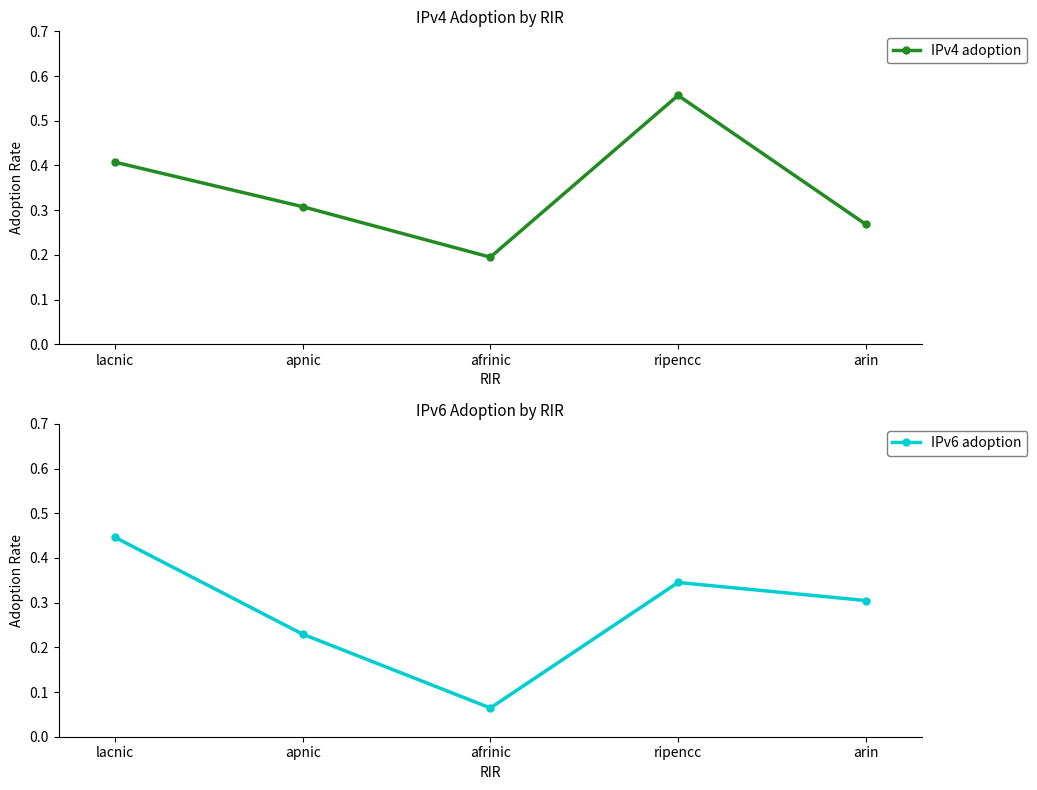

At which label is IPv6 adoption closest to 0?

afrinic